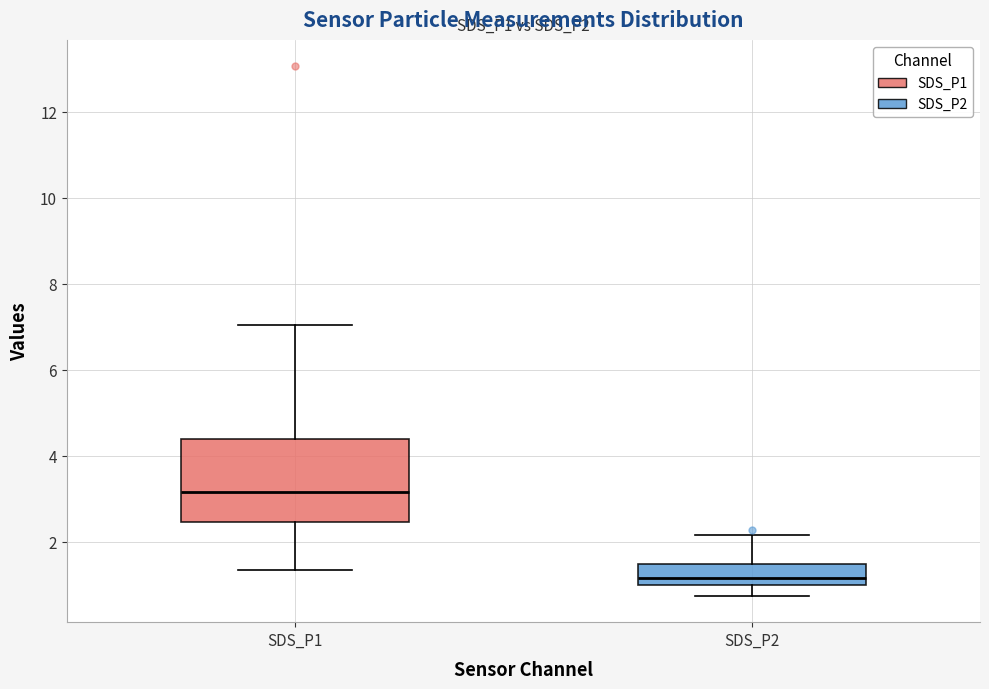

Reading left to right, read every box against the y-axis: the position of its median line, the range the box covers, and the ends of its whiskers. The values are not printed on the chart, so give them approximately, as read against the axis.

SDS_P1: median 3.2, box 2.4 to 4.4, whiskers 1.4 to 7.0
SDS_P2: median 1.2, box 1.0 to 1.4, whiskers 0.8 to 2.2